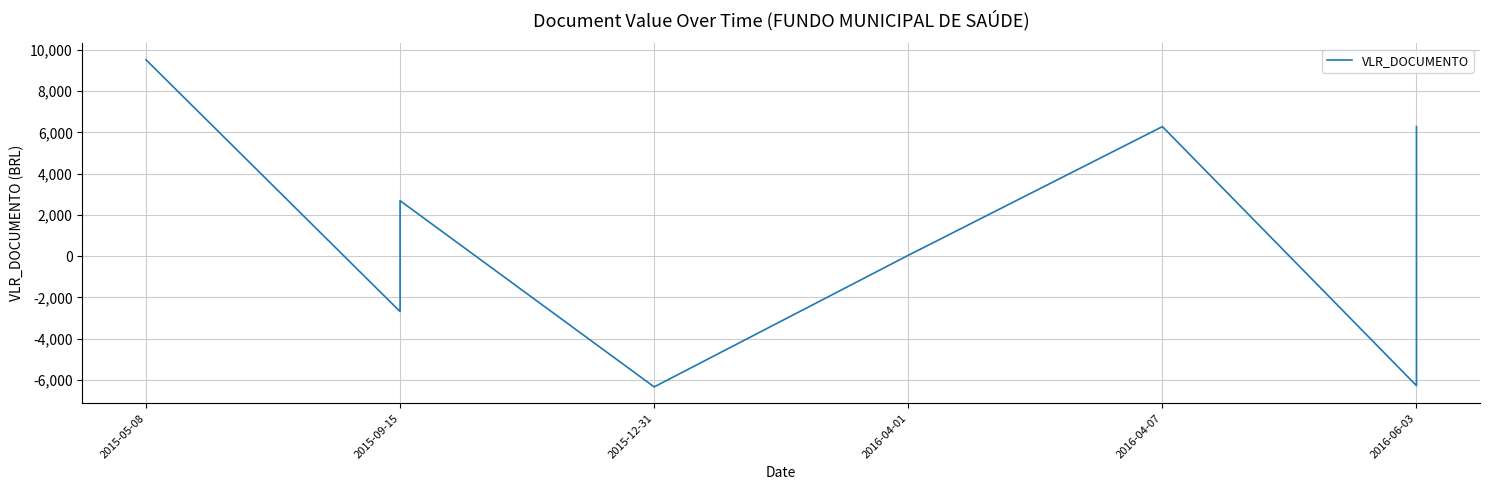

What is the difference between the maximum and minimum values?

15859.7